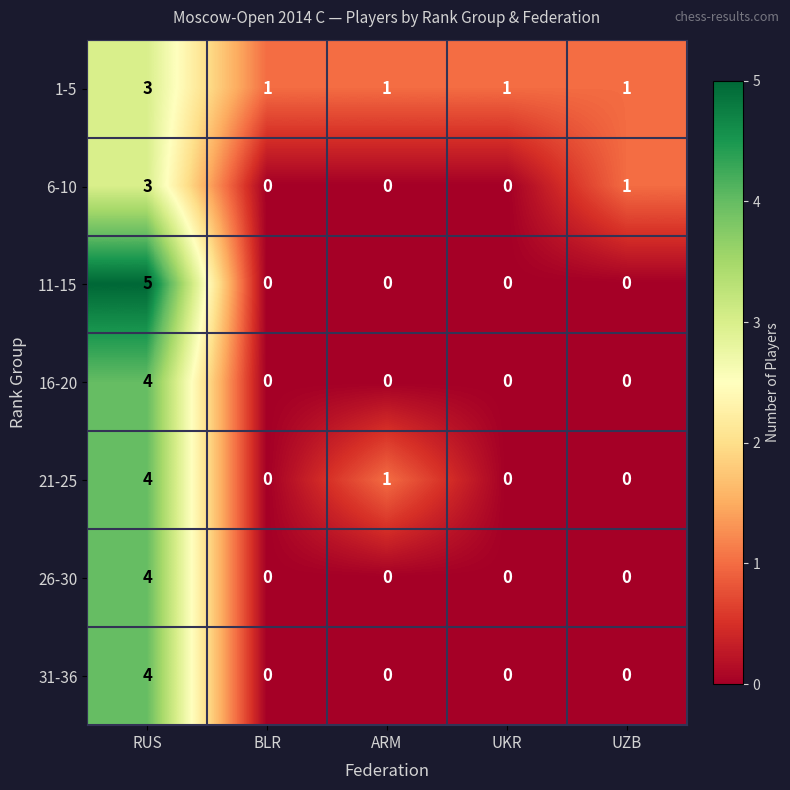

Is it true that 16-20 equals -1 at UZB?

False